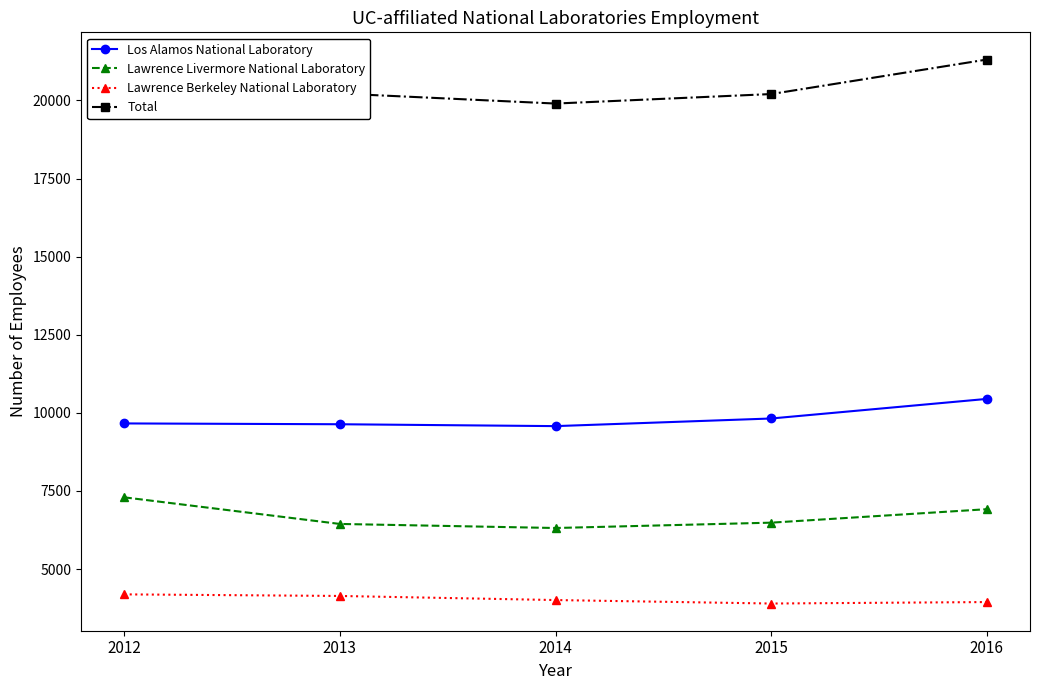

The value of Lawrence Livermore National Laboratory at 2013 is 6445. True or false?

True